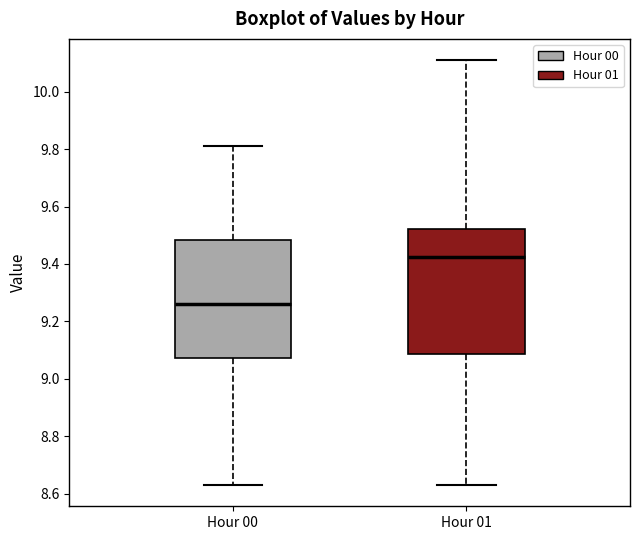

Comparing the boxes themselves (not the whiskers), which one is the tallest?

Hour 01